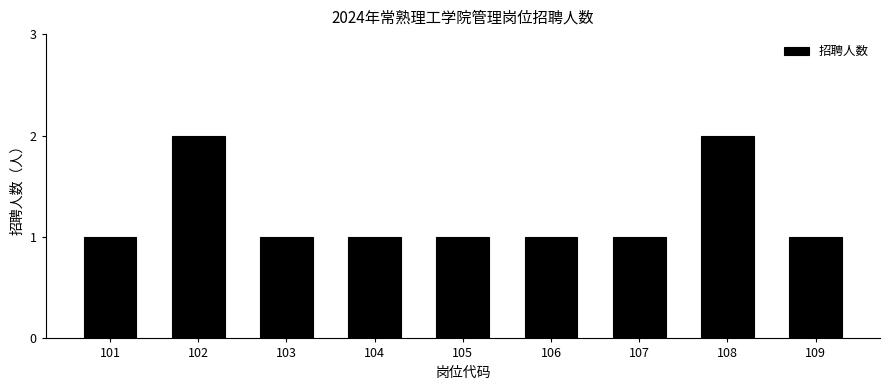

What is the maximum value shown in the chart?

2